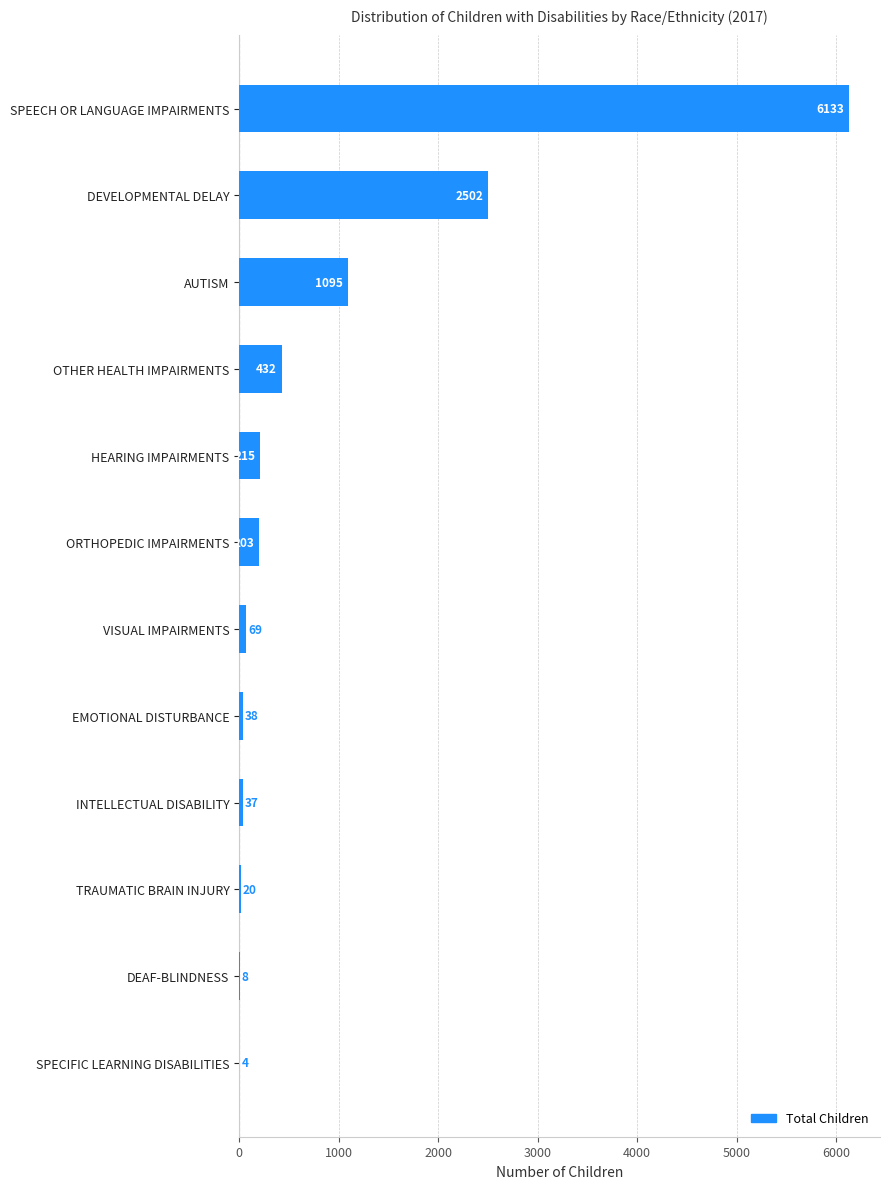

Read the value at INTELLECTUAL DISABILITY.

37